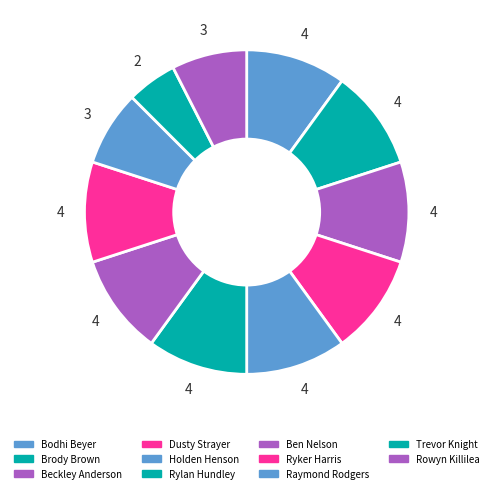

Rank the categories by value from highest to lowest.

Bodhi Beyer, Brody Brown, Beckley Anderson, Dusty Strayer, Holden Henson, Rylan Hundley, Ben Nelson, Ryker Harris, Raymond Rodgers, Rowyn Killilea, Trevor Knight